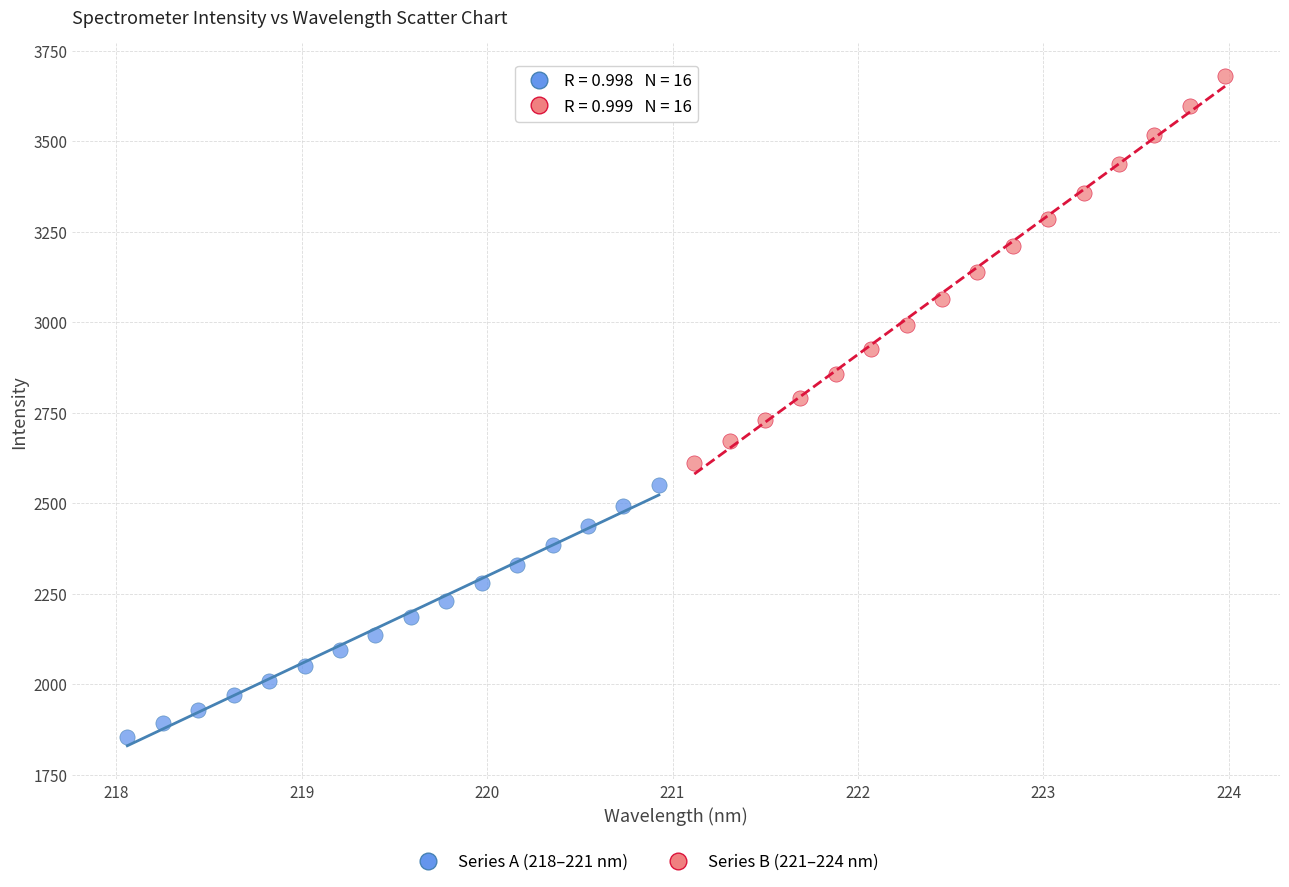

Which series contains the lowest Y value?

Series A (218–221 nm)